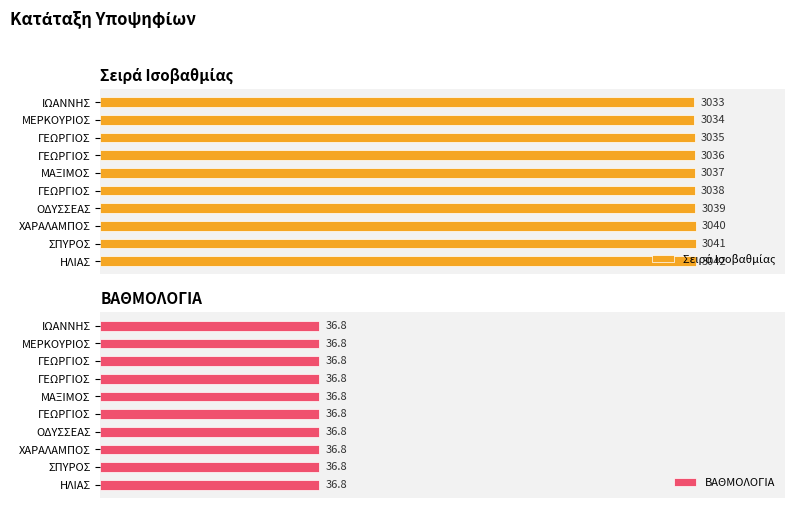

List the series in order of their peak value, highest first.

Σειρά Ισοβαθμίας, ΒΑΘΜΟΛΟΓΙΑ